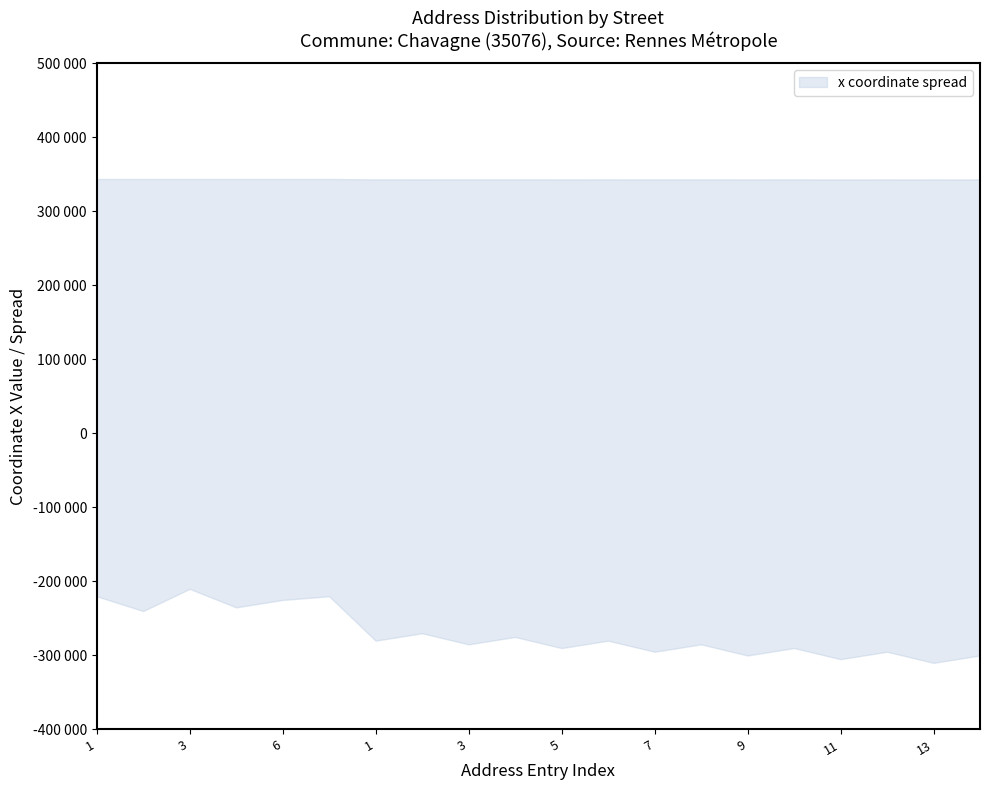

What is the difference between the maximum and minimum values in the upper series?

634.8